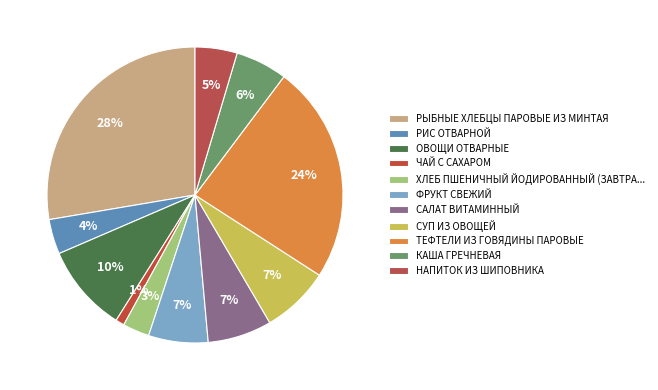

True or false: ОВОЩИ ОТВАРНЫЕ accounts for 19% of the total.

False